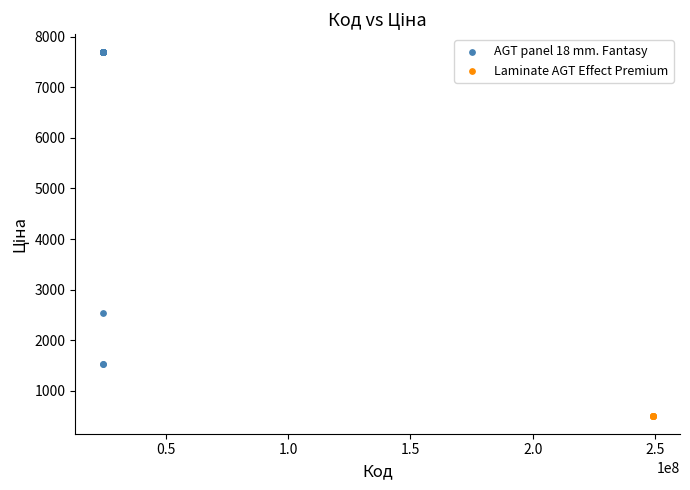

Which series contains the lowest Y value?

Laminate AGT Effect Premium